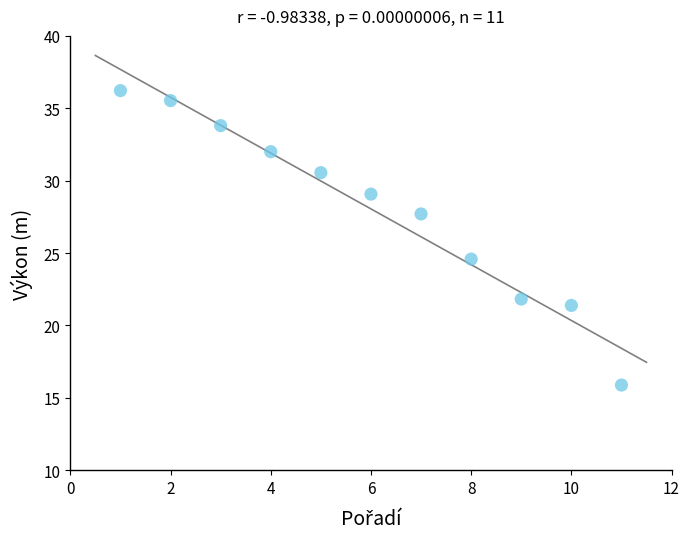

What is the average Y value?

28.0